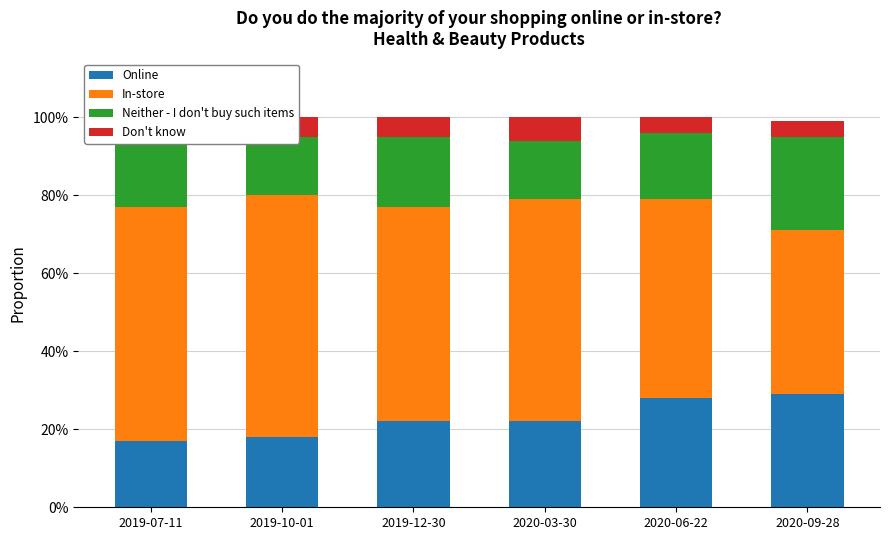

Reading right to left, what are all the values shown in this chart?

Online: 2020-09-28=0.3	2020-06-22=0.3	2020-03-30=0.2	2019-12-30=0.2	2019-10-01=0.2	2019-07-11=0.2
In-store: 2020-09-28=0.4	2020-06-22=0.5	2020-03-30=0.6	2019-12-30=0.6	2019-10-01=0.6	2019-07-11=0.6
Neither - I don't buy such items: 2020-09-28=0.2	2020-06-22=0.2	2020-03-30=0.2	2019-12-30=0.2	2019-10-01=0.2	2019-07-11=0.2
Don't know: 2020-09-28=0.0	2020-06-22=0.0	2020-03-30=0.1	2019-12-30=0.1	2019-10-01=0.1	2019-07-11=0.0